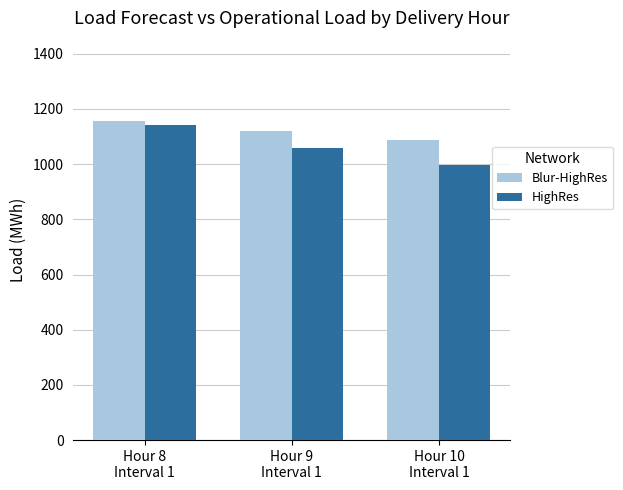

What is the spread (max minus min) of values at Hour 9
Interval 1?

61.7